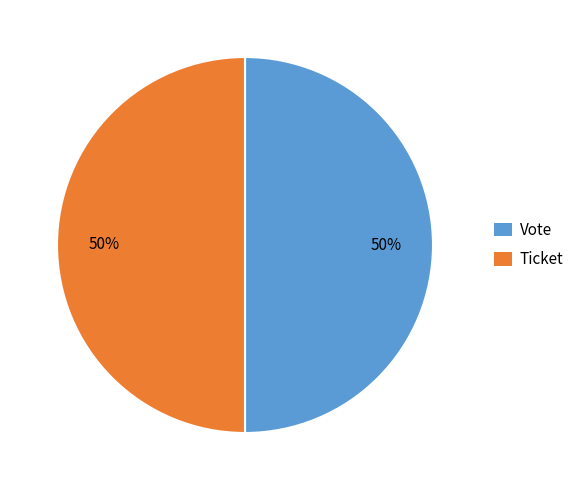

What percentage is the Vote slice, to the nearest percent?

50%